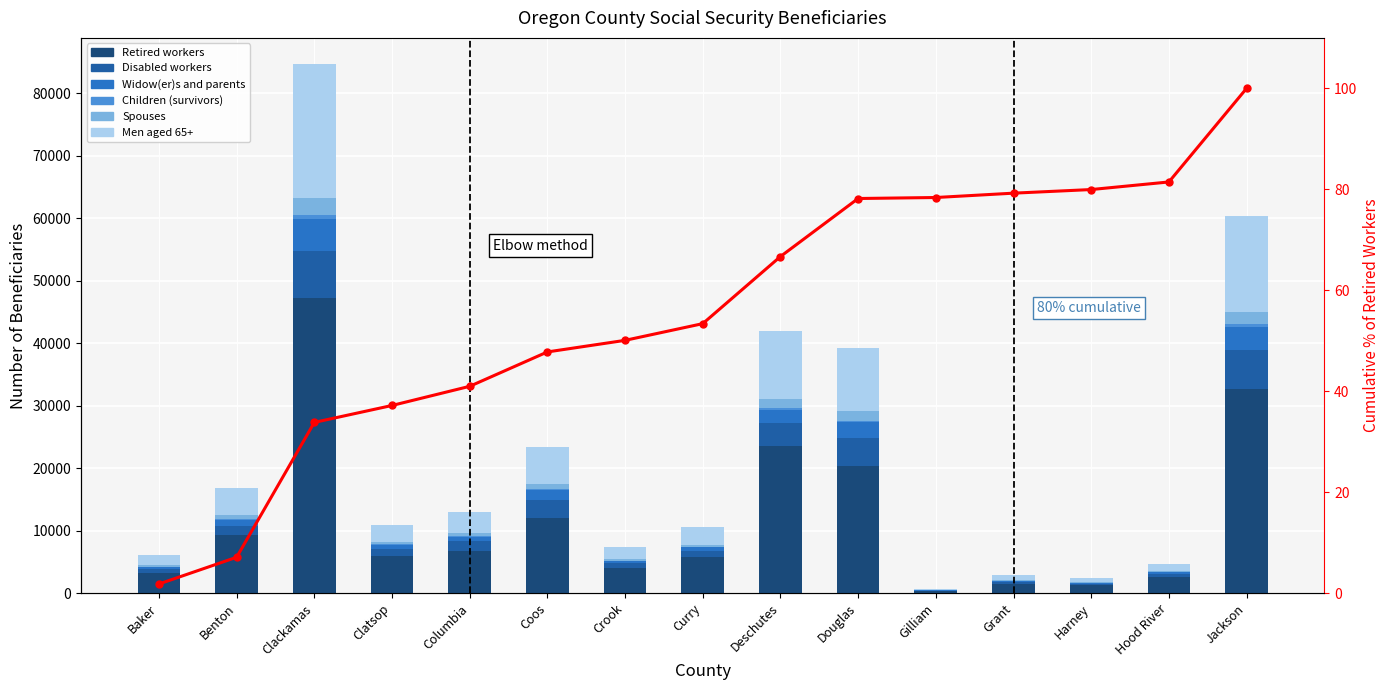

At which label is Retired workers closest to 23767?

Deschutes